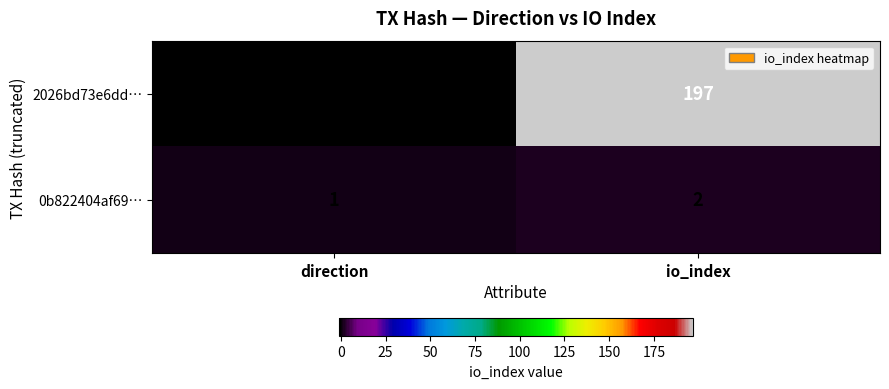

Which series has the largest total across all categories?

2026bd73e6dd…